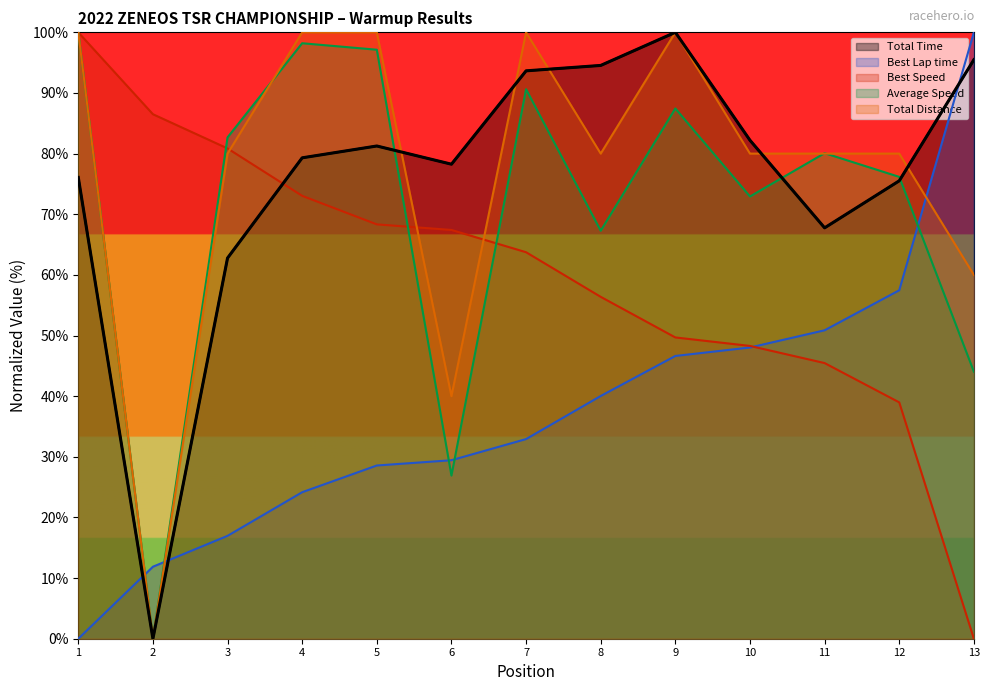

What is the sum of the Total Time values at 11 and 5?

149.0